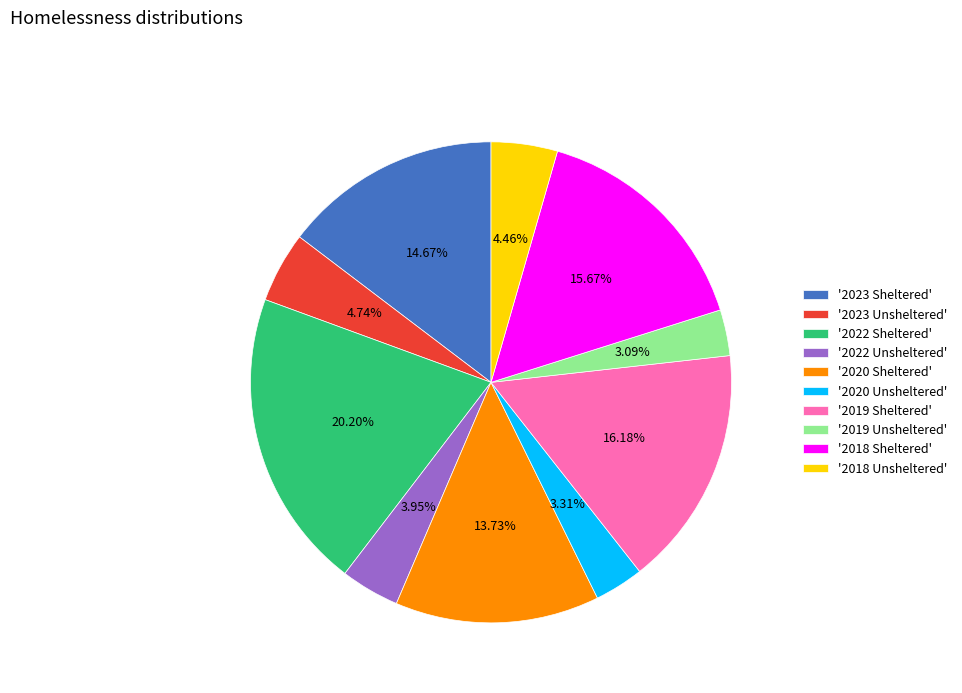

Does any single category account for the majority?

No